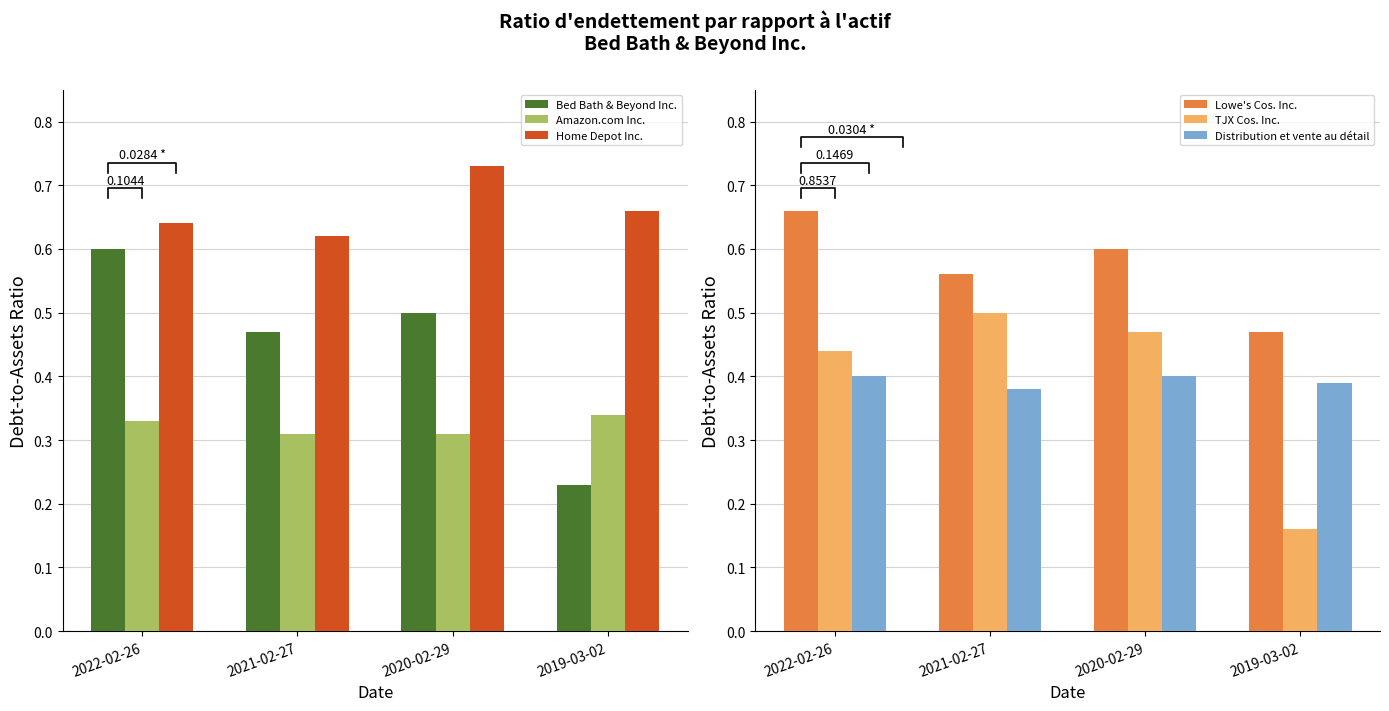

Does the chart contain stacked bars?

No